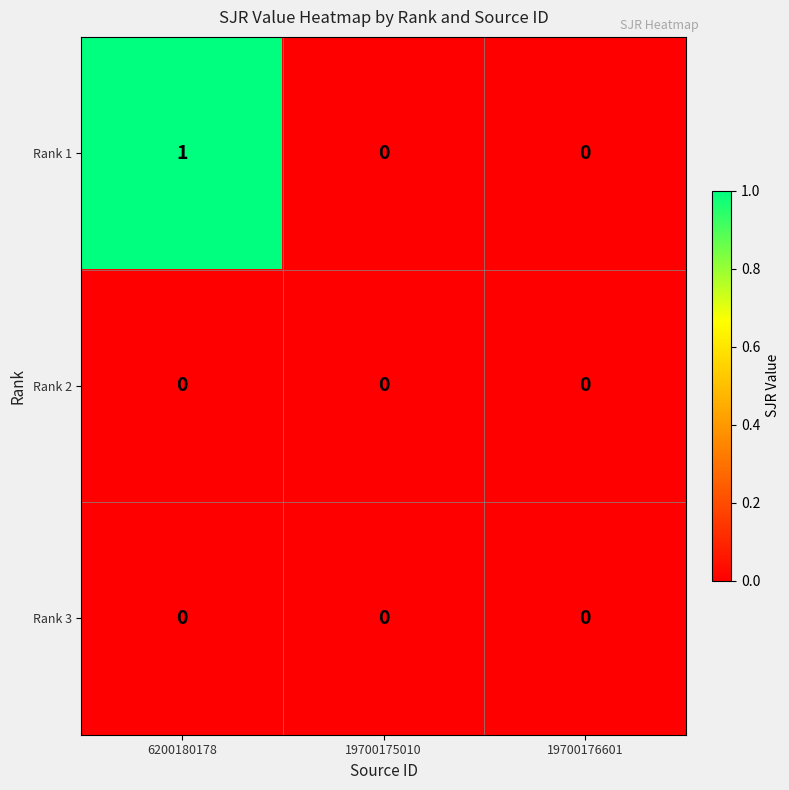

At which category is the sum across all series the highest?

6200180178